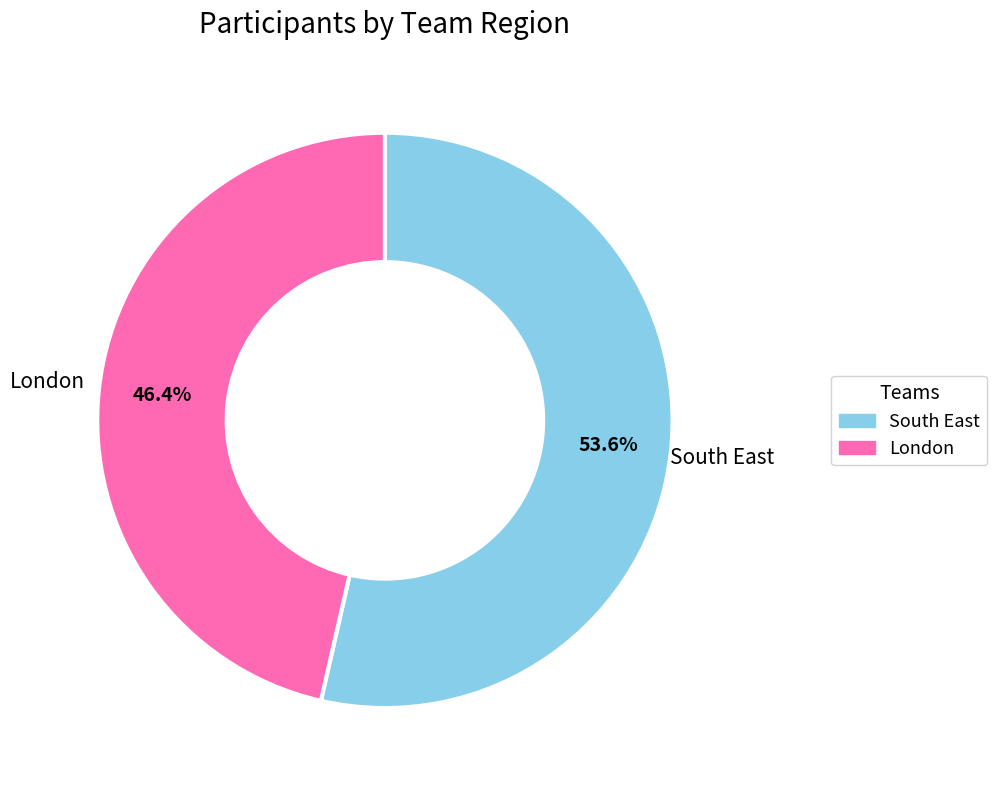

To the nearest percent, what is the average slice percentage?

50%